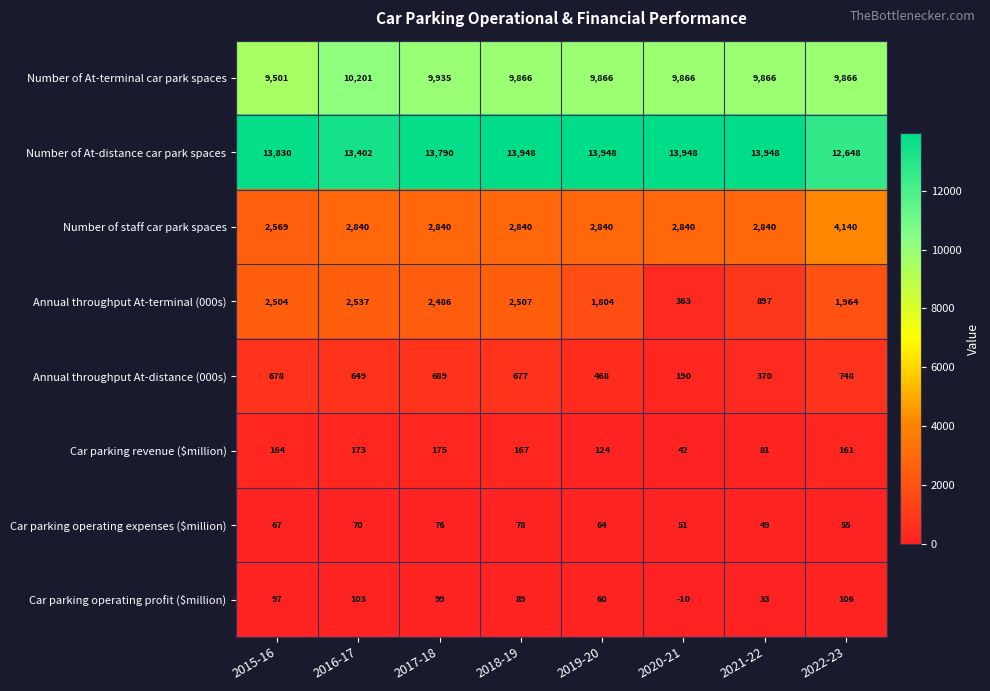

How many positive values does the Car parking operating profit ($million) series have?

7